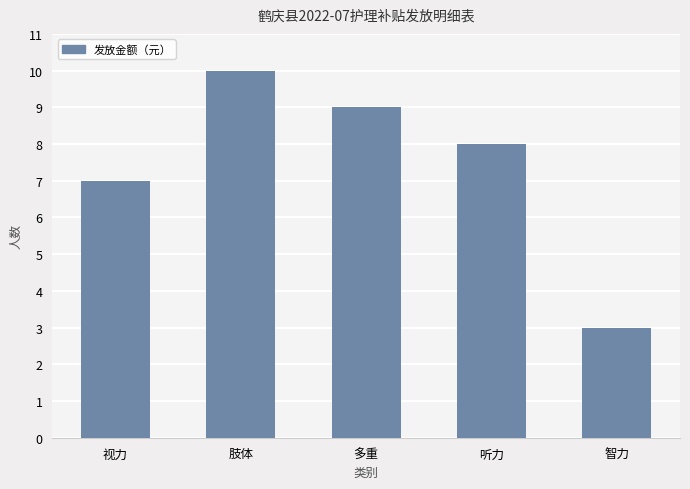

Where is the data nearest to the value 6?

视力